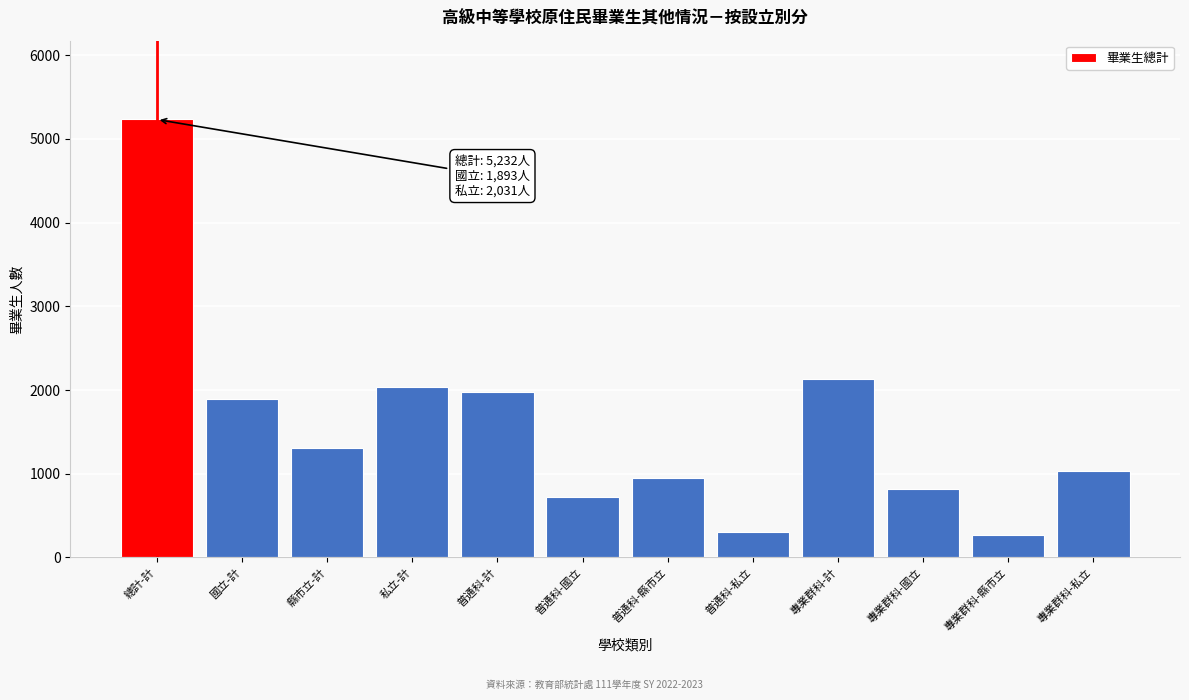

Reading left to right, list all the values displayed in this chart.

5232	1893	1308	2031	1972	717	953	302	2131	823	273	1035